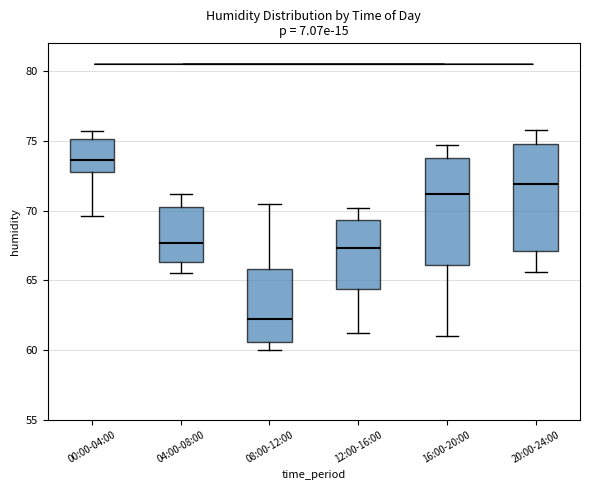

Reading left to right, read every box against the y-axis: the position of its median line, the range the box covers, and the ends of its whiskers. The values are not printed on the chart, so give them approximately, as read against the axis.

00:00-04:00: median 73.5, box 73.0 to 75.0, whiskers 69.5 to 75.5
04:00-08:00: median 67.5, box 66.5 to 70.5, whiskers 65.5 to 71.0
08:00-12:00: median 62.5, box 60.5 to 66.0, whiskers 60.0 to 70.5
12:00-16:00: median 67.5, box 64.5 to 69.5, whiskers 61.0 to 70.0
16:00-20:00: median 71.0, box 66.0 to 74.0, whiskers 61.0 to 74.5
20:00-24:00: median 72.0, box 67.0 to 75.0, whiskers 65.5 to 76.0